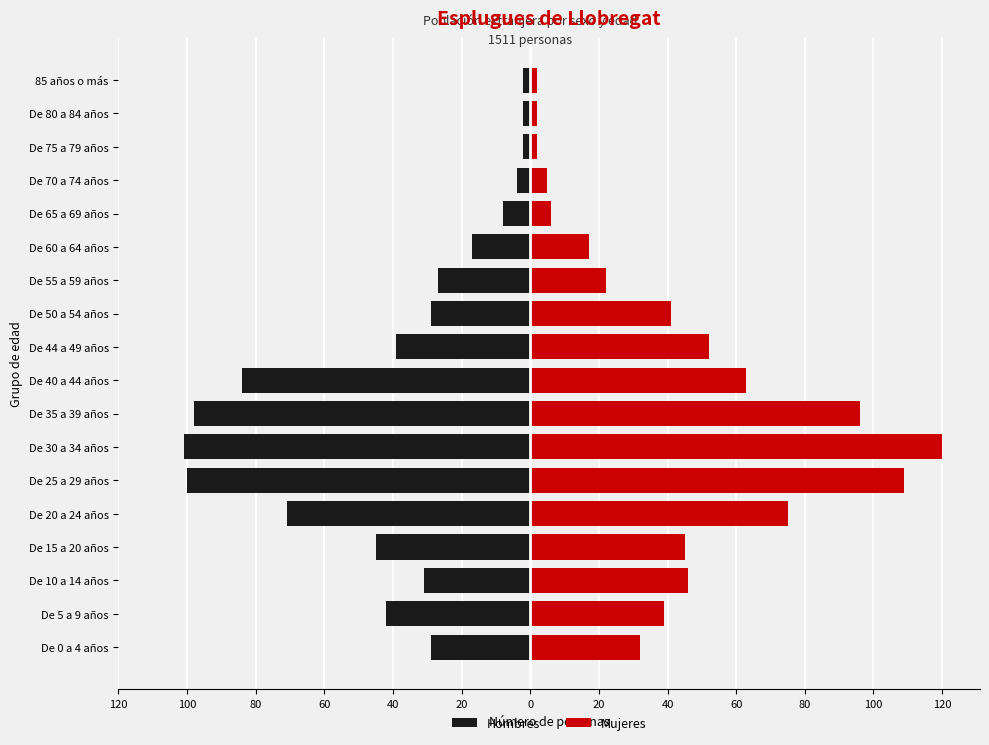

Are the bars horizontal?

Yes